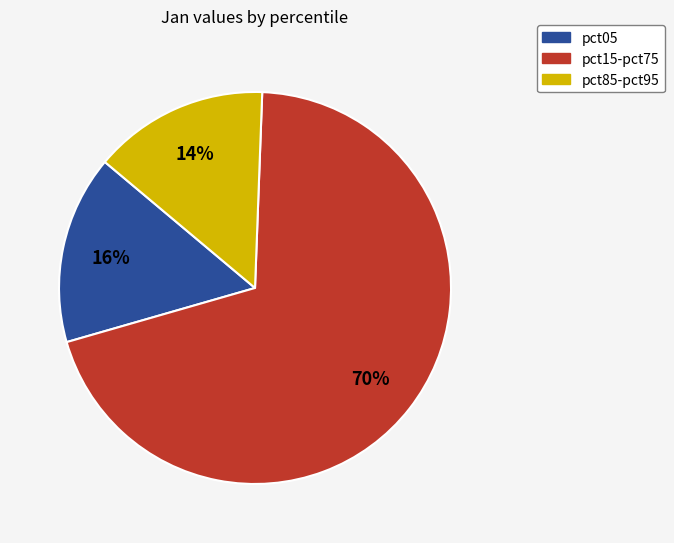

How many slices are in this pie chart?

3